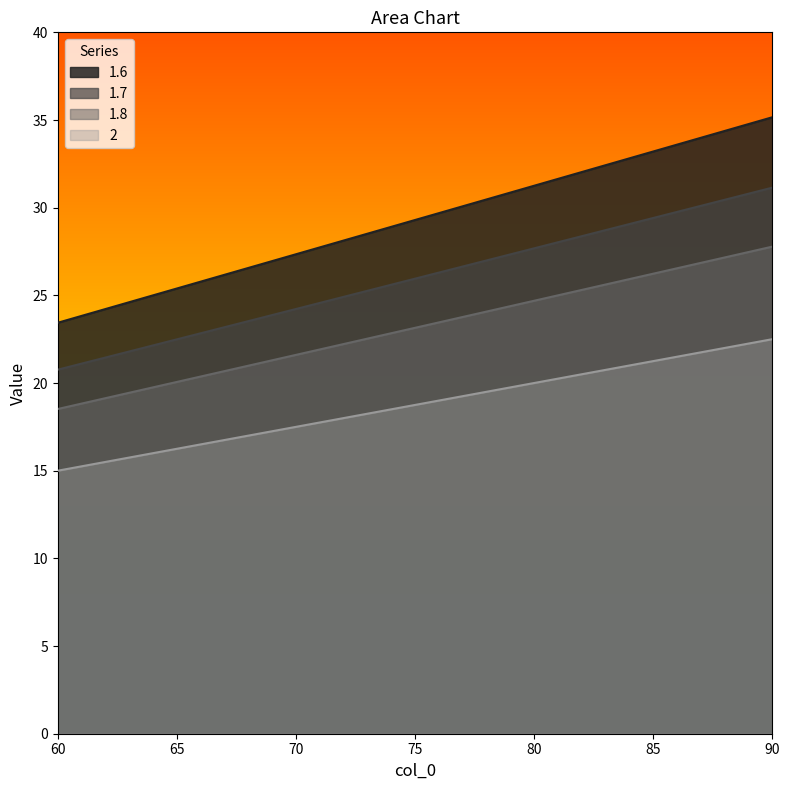

Does the chart have visible grid lines?

No